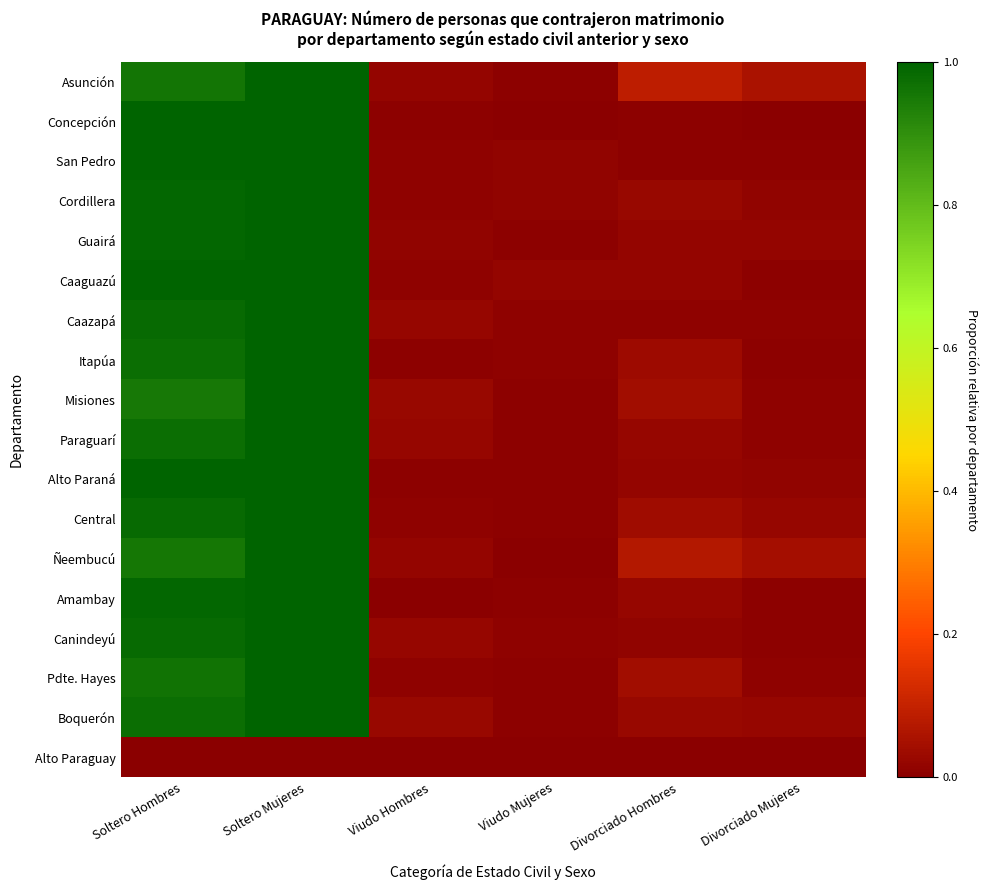

Rank the series at Viudo Mujeres from lowest to highest value.

Ñeembucú, Alto Paraguay, Concepción, Boquerón, Pdte. Hayes, Paraguarí, Amambay, Asunción, Guairá, Alto Paraná, Central, Misiones, Caazapá, Itapúa, Canindeyú, San Pedro, Cordillera, Caaguazú